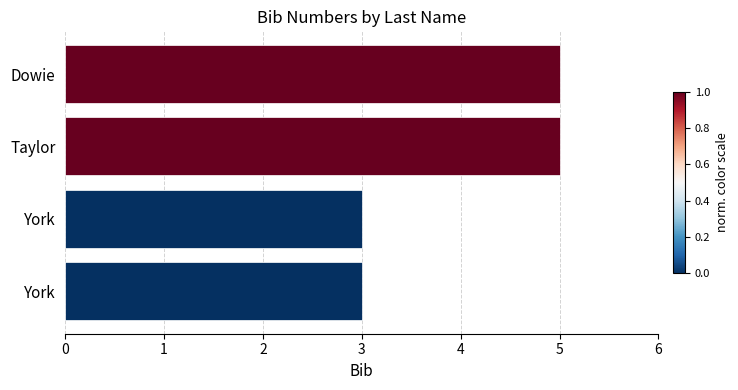

How many data points are less than 5?

2